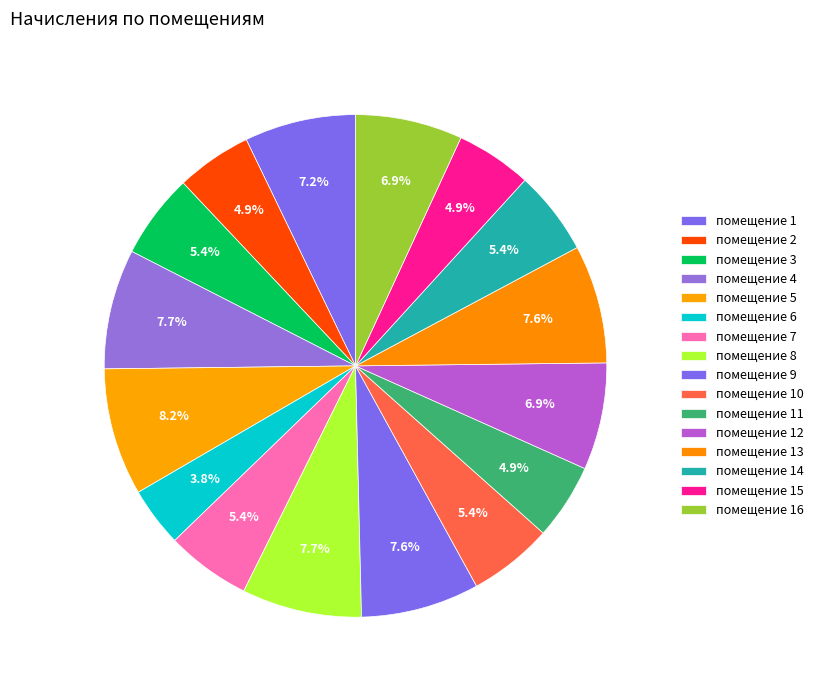

Which slice is the smallest?

6